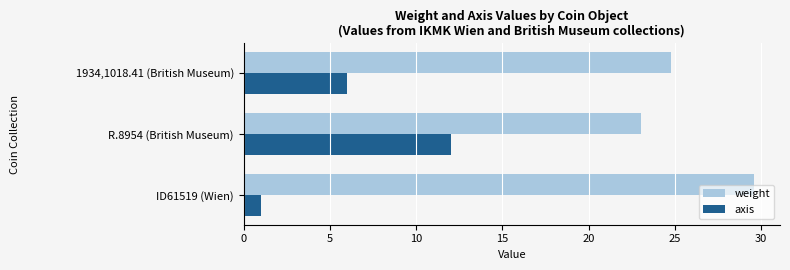

How many axis values are between 1 and 12?

3